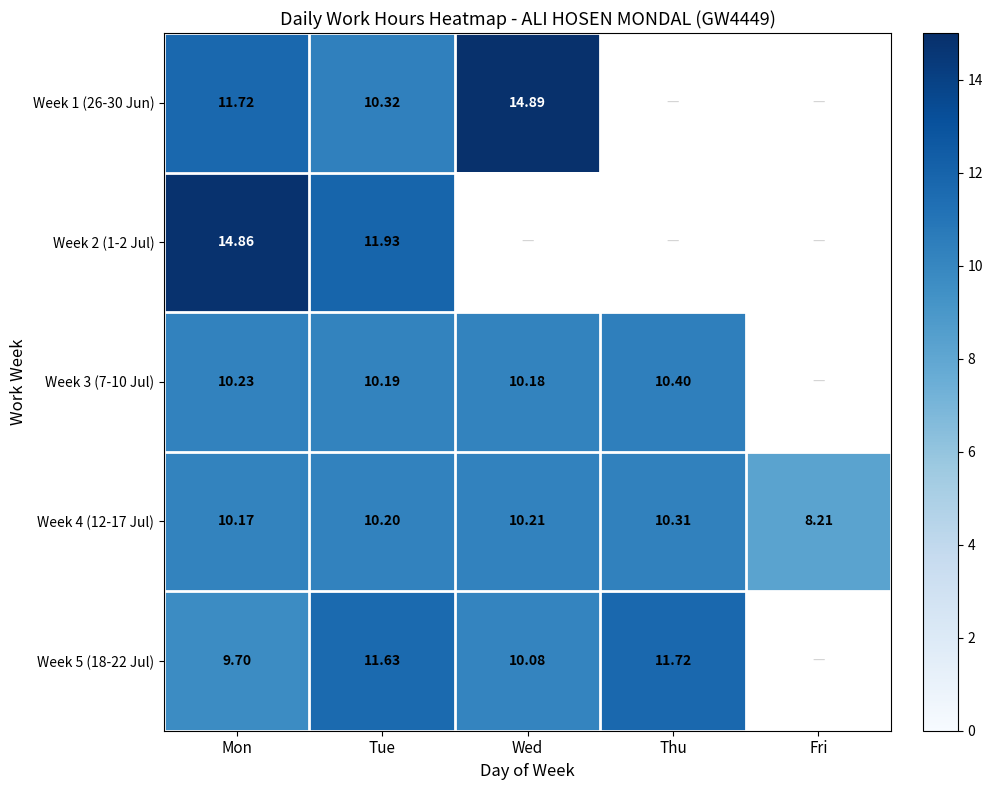

Which category has the lowest value in the Week 1 (26-30 Jun) series?

Tue